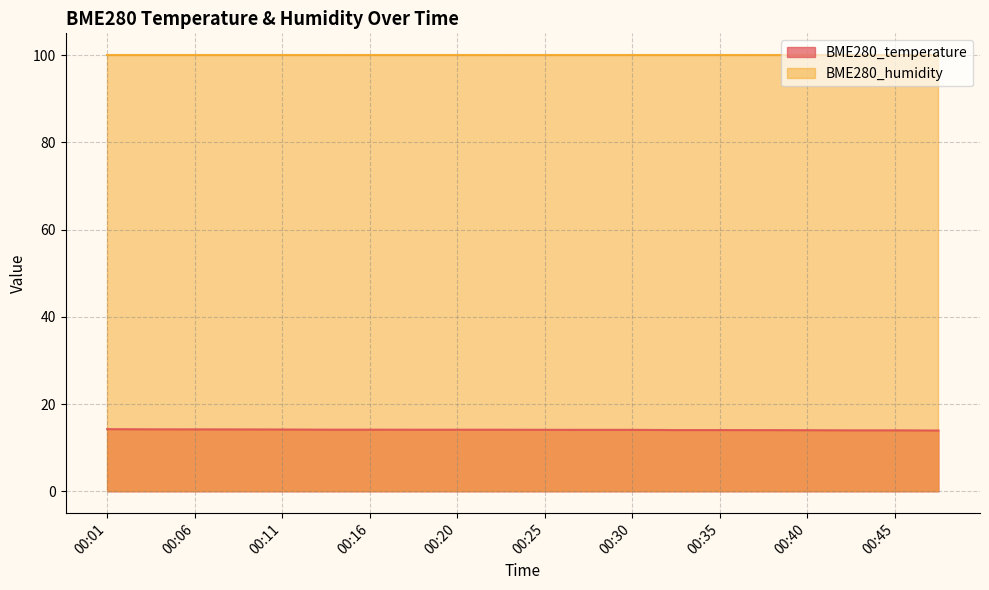

How many data points are less than 14?

3